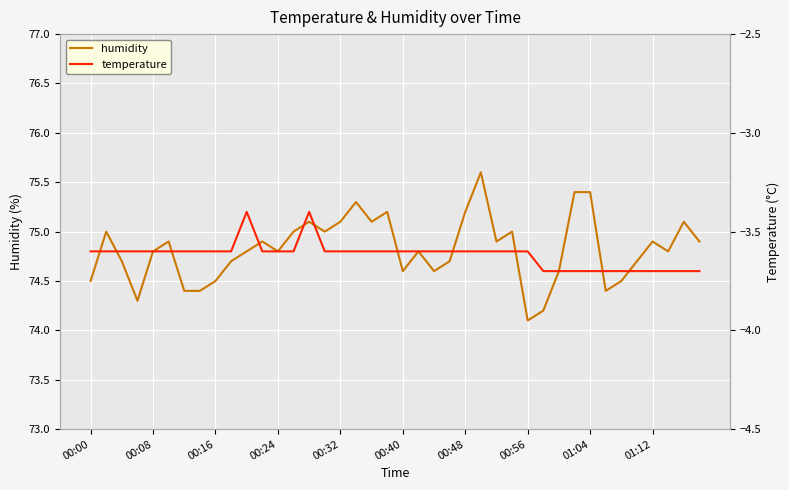

What is the maximum value shown in the chart?

75.6